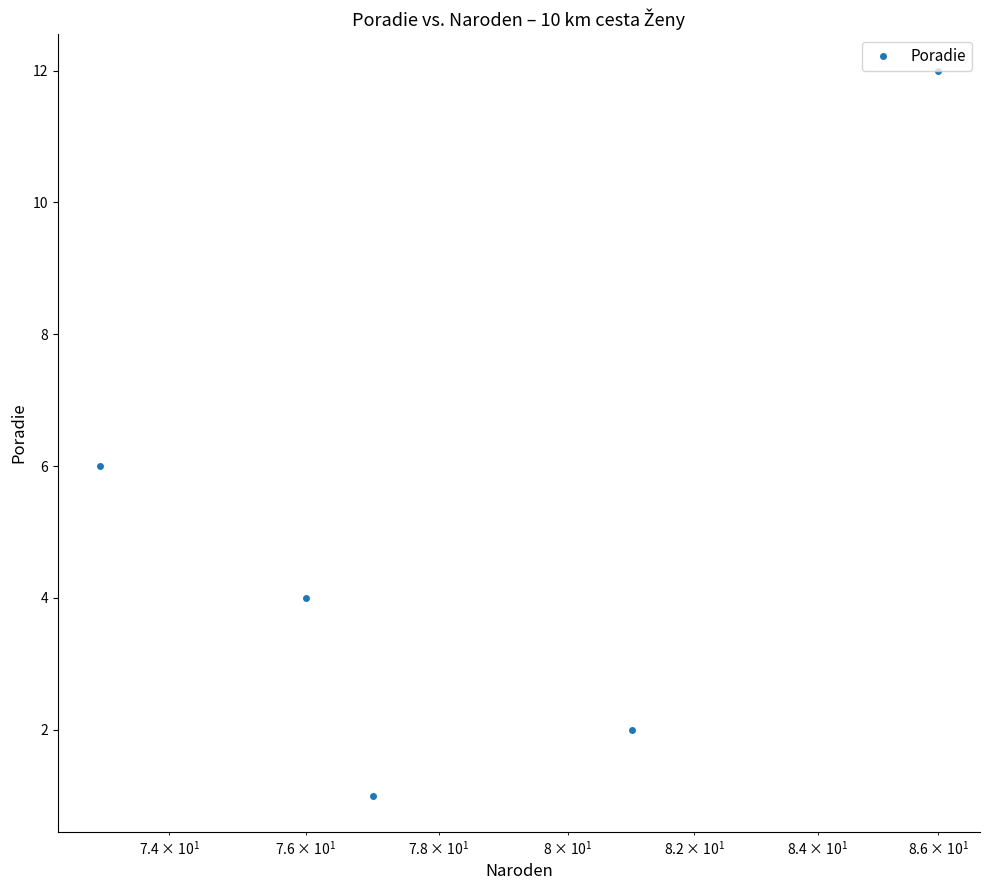

What is the average value?

5